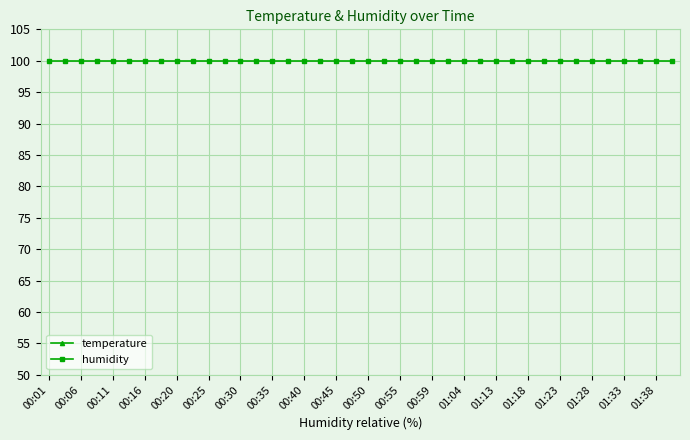

True or false: temperature has more than 1 interior local peaks.

True